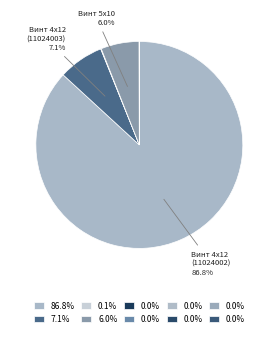

Is there any slice that represents more than half of the pie?

Yes